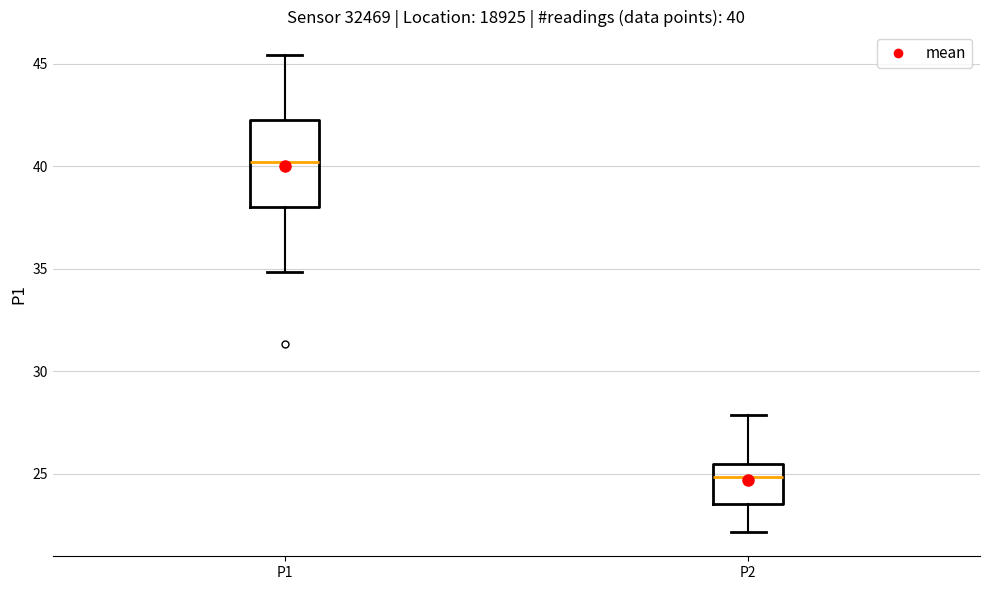

Which box has the lowest median line?

P2